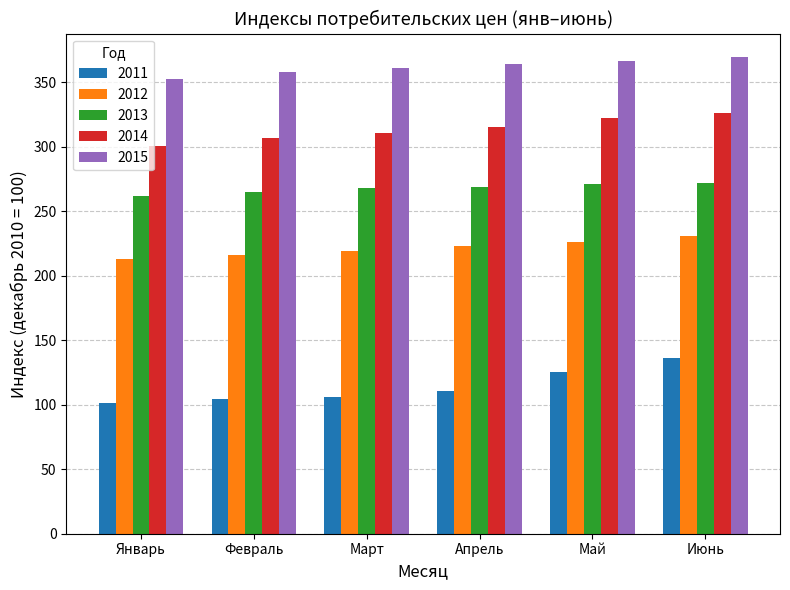

Is the value of 2014 at Январь greater than the value of 2013 at Февраль?

Yes